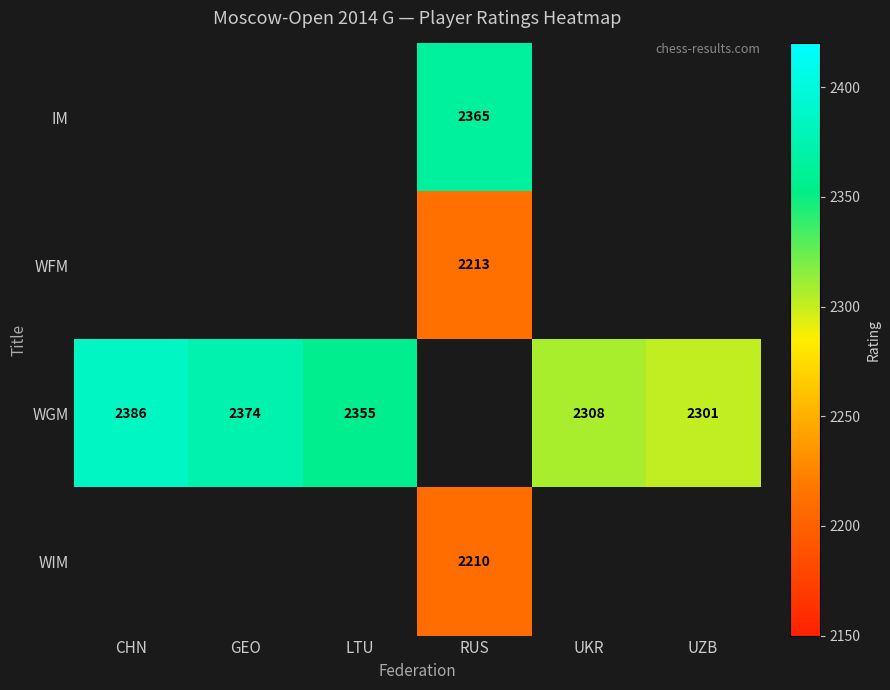

Which has a higher value, UKR or RUS?

RUS